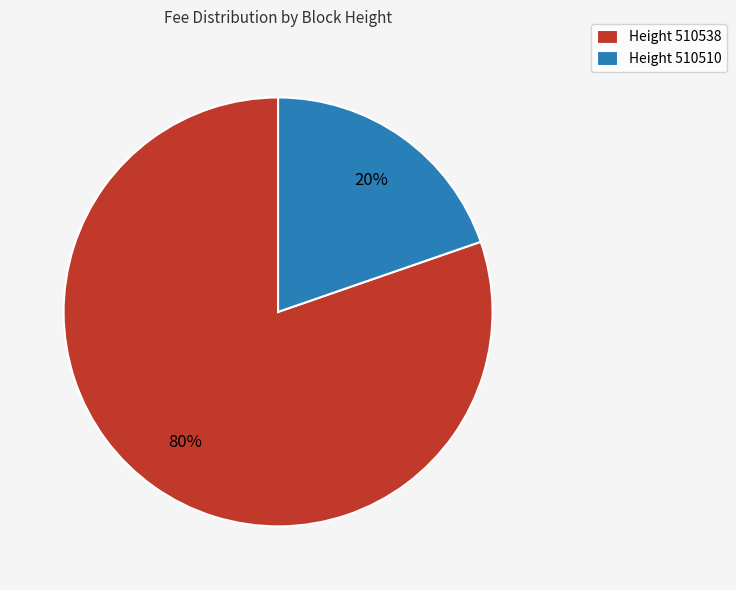

Is there a majority slice in this chart?

Yes